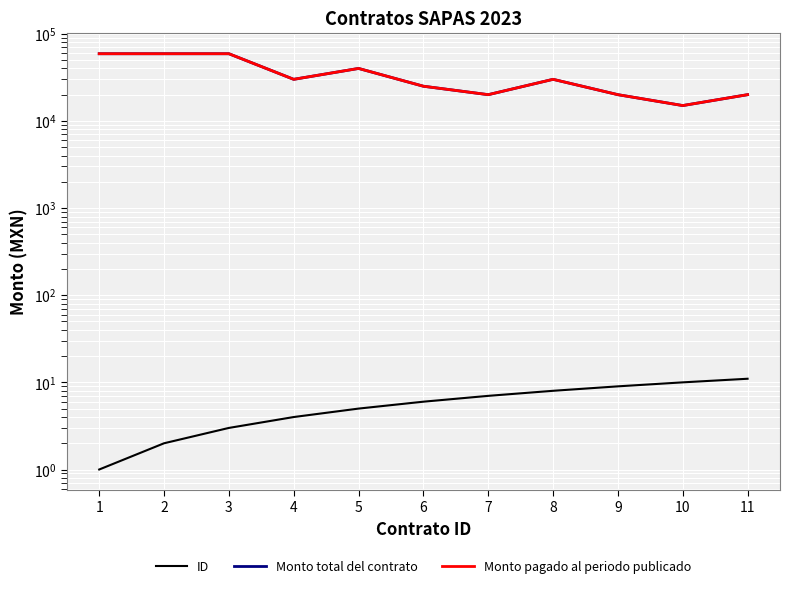

True or false: Monto total del contrato and Monto pagado al periodo publicado cross at least once.

False